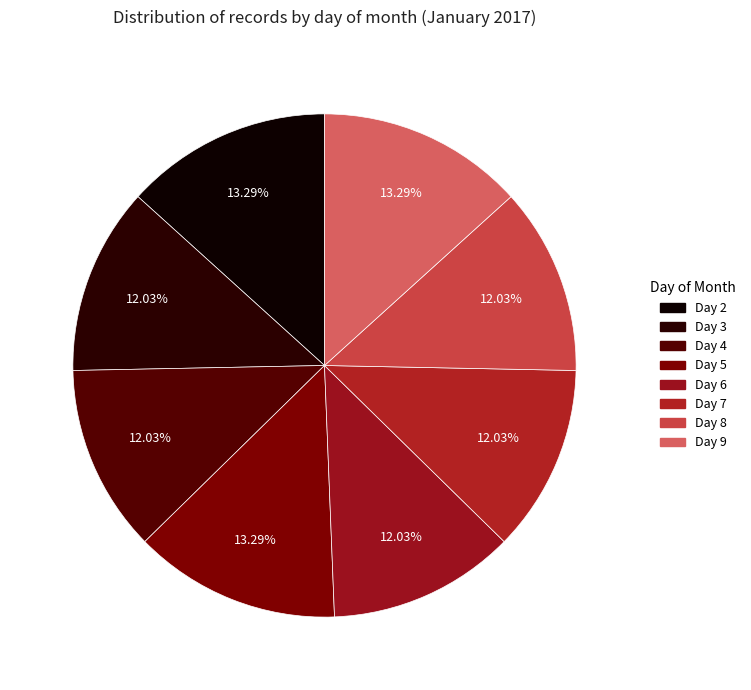

How many segments does this pie chart have?

8